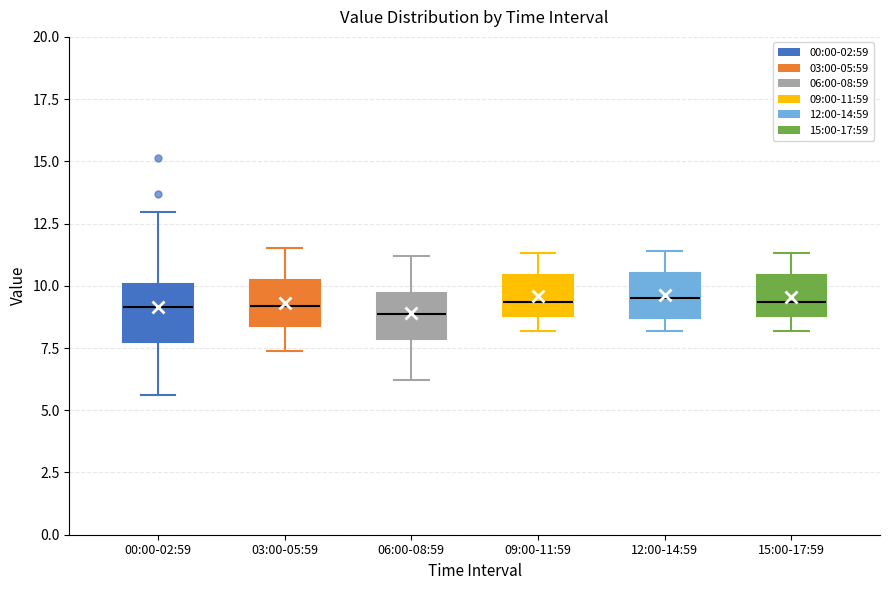

Where is the upper edge of the box for 00:00-02:59 on the y-axis? The values are not printed on the chart, so give them approximately, as read against the axis.

10.0